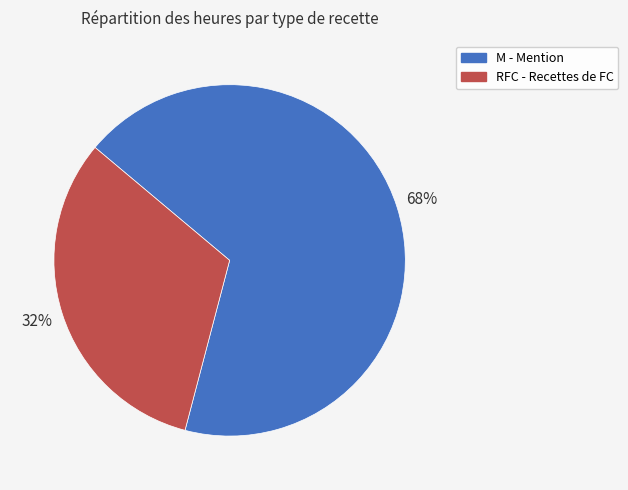

Do M - Mention and RFC - Recettes de FC together represent more than half of the pie?

Yes